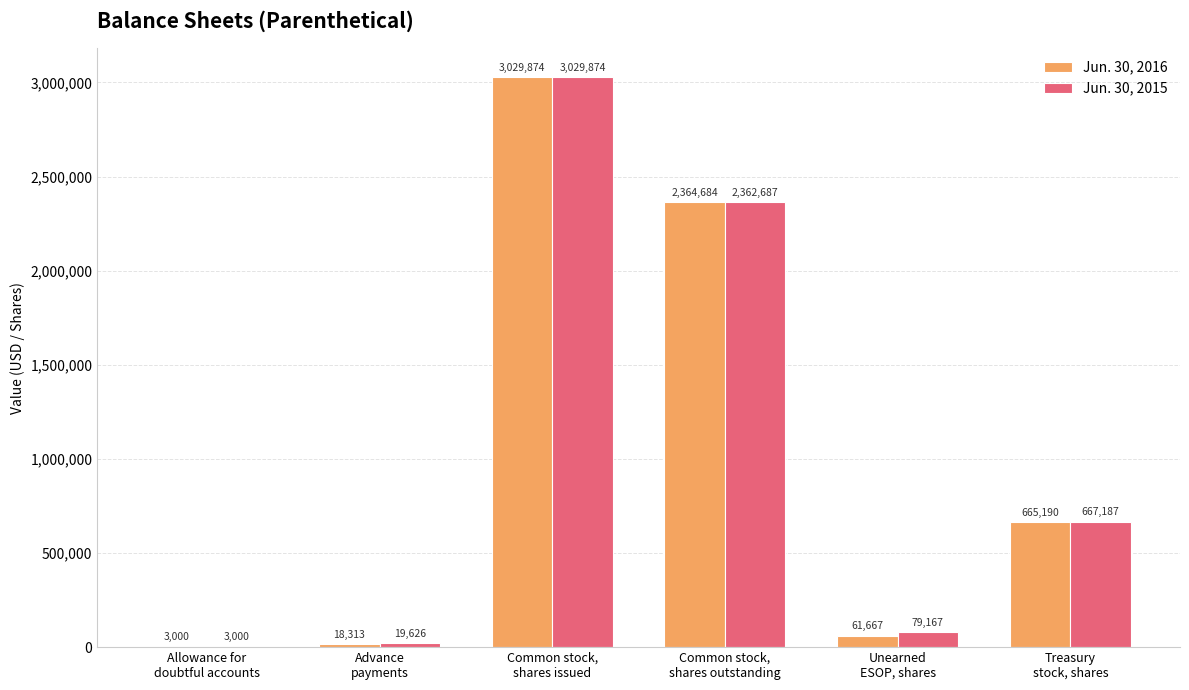

Reading right to left, what are all the values shown in this chart?

Jun. 30, 2016: Treasury
stock, shares=665190	Unearned
ESOP, shares=61667	Common stock,
shares outstanding=2364684	Common stock,
shares issued=3029874	Advance
payments=18313	Allowance for
doubtful accounts=3000
Jun. 30, 2015: Treasury
stock, shares=667187	Unearned
ESOP, shares=79167	Common stock,
shares outstanding=2362687	Common stock,
shares issued=3029874	Advance
payments=19626	Allowance for
doubtful accounts=3000